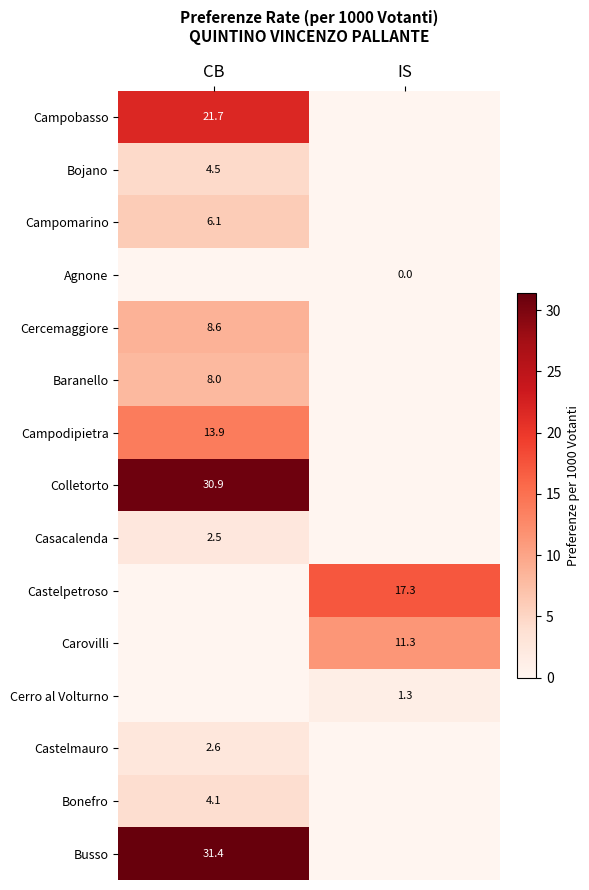

Count the number of data series in this chart.

15